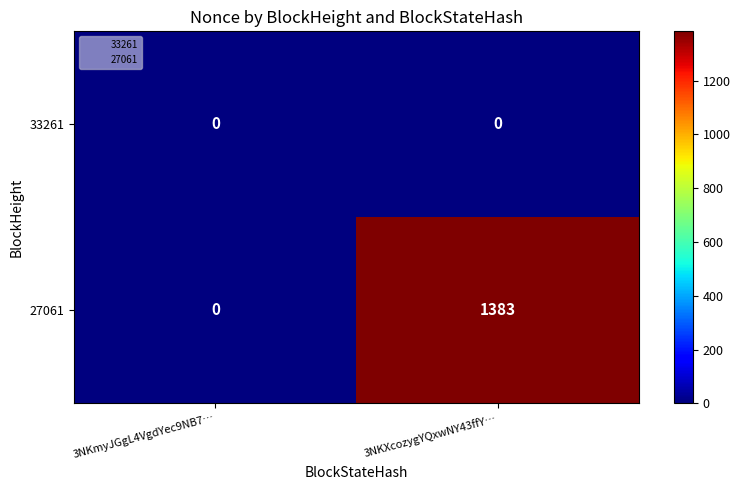

What is the total value across all series at 3NKXcozygYQxwNY43ffY…?

1383